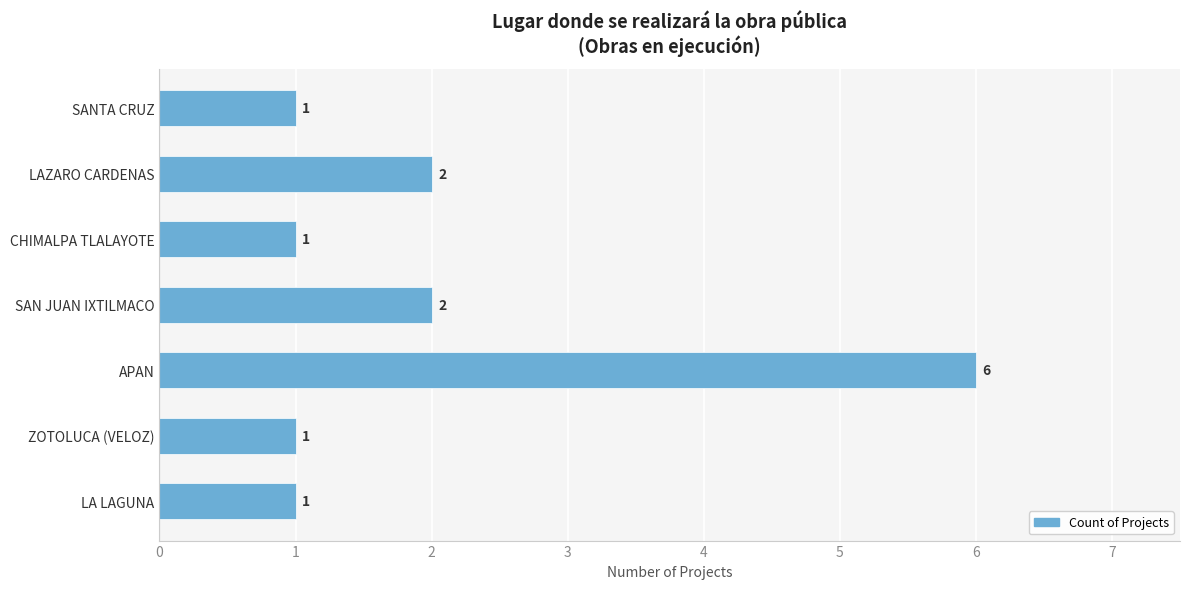

What is the difference between the maximum and minimum values?

5